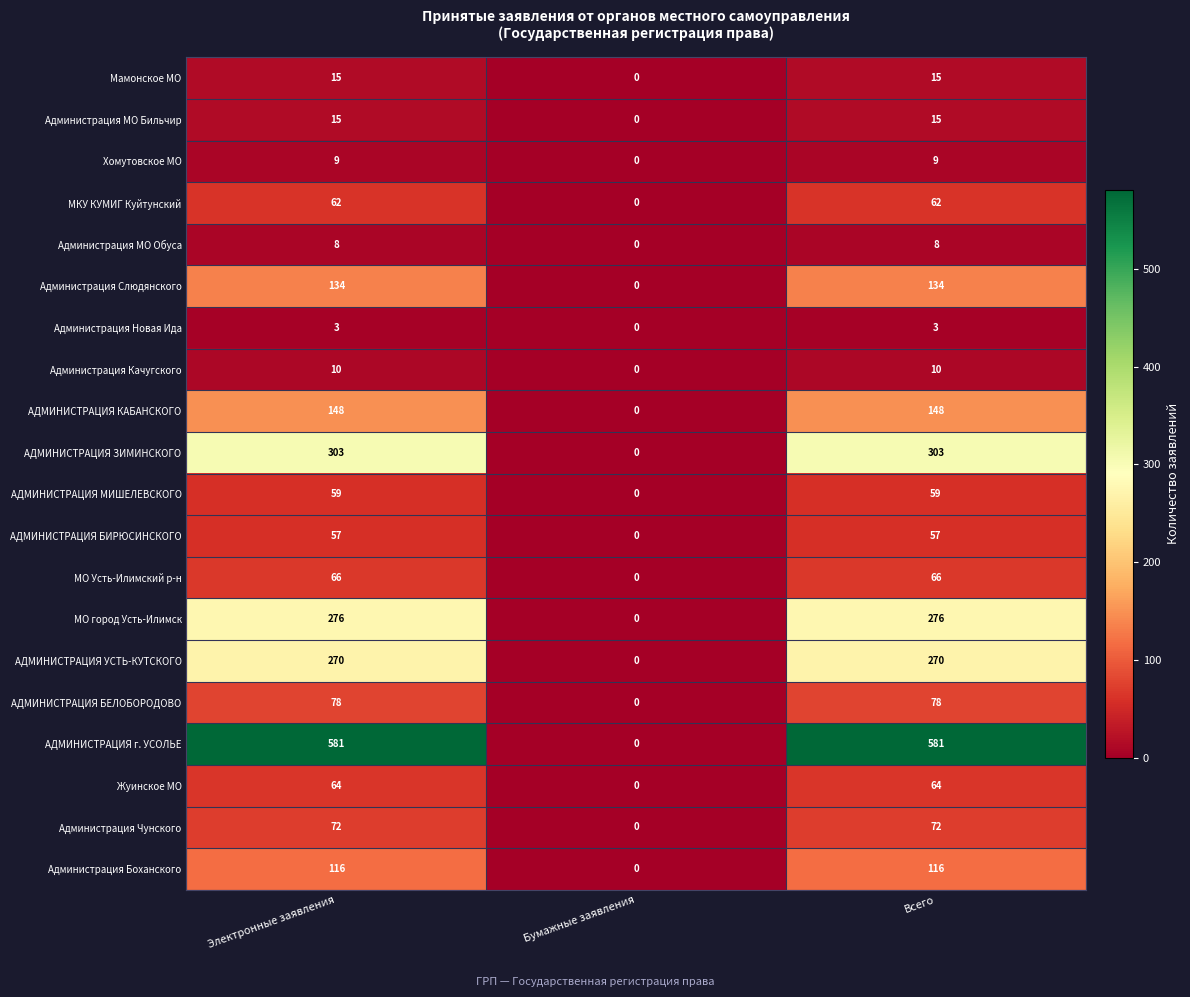

Is it true that АДМИНИСТРАЦИЯ БИРЮСИНСКОГО equals 19 at Бумажные заявления?

False